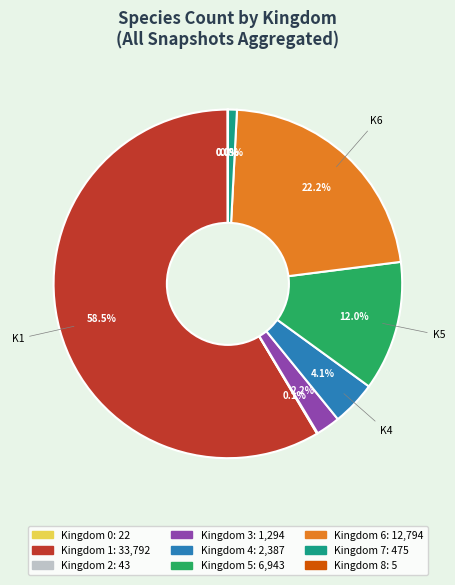

Is there a majority slice in this chart?

Yes